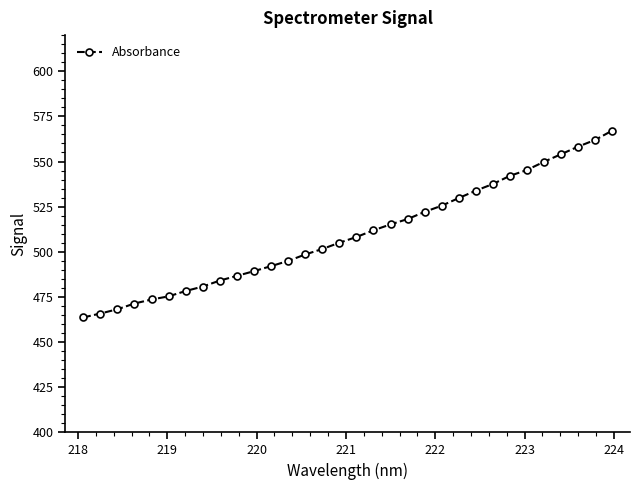

Does the chart display data point markers on the line(s)?

Yes